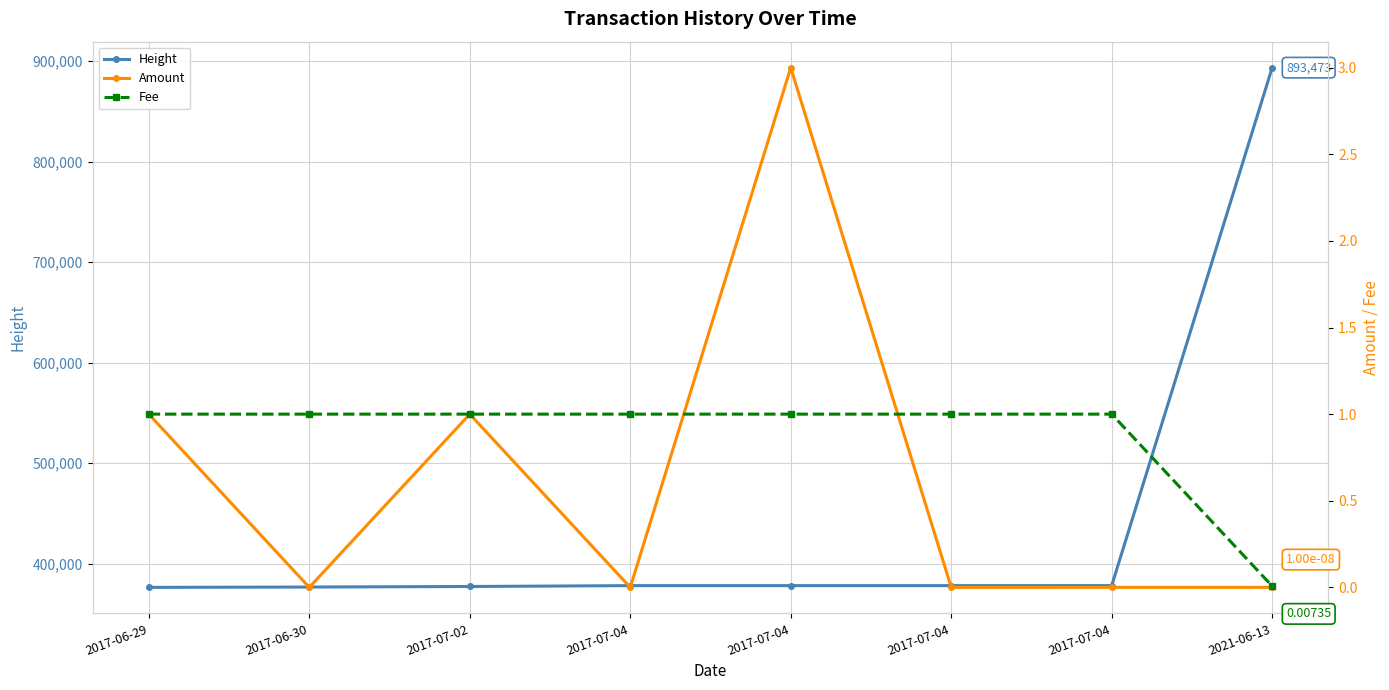

What value does the Fee series have at 2017-06-29?

1.0